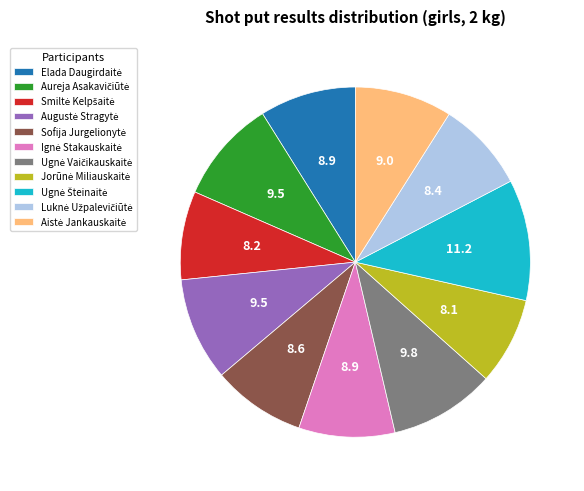

Is there any slice that represents more than half of the pie?

No